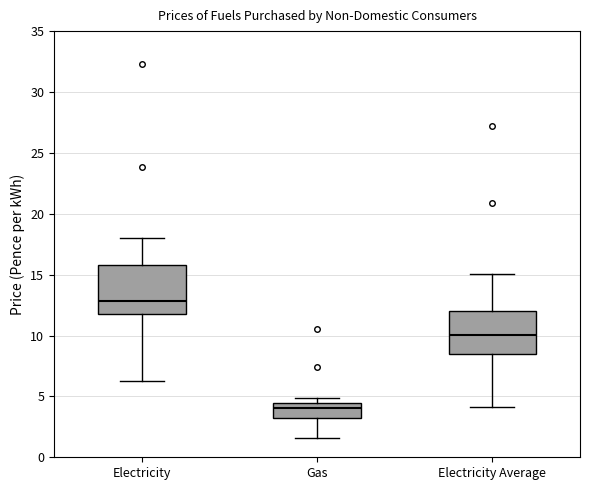

Where is the upper edge of the box for Gas on the y-axis? The values are not printed on the chart, so give them approximately, as read against the axis.

4.5